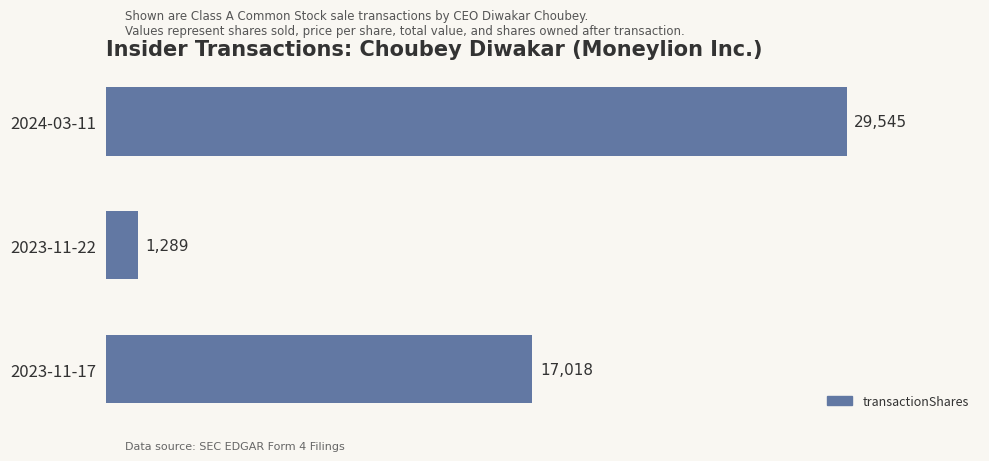

Reading bottom to top, what are all the values shown in this chart?

2023-11-17=17018	2023-11-22=1289	2024-03-11=29545